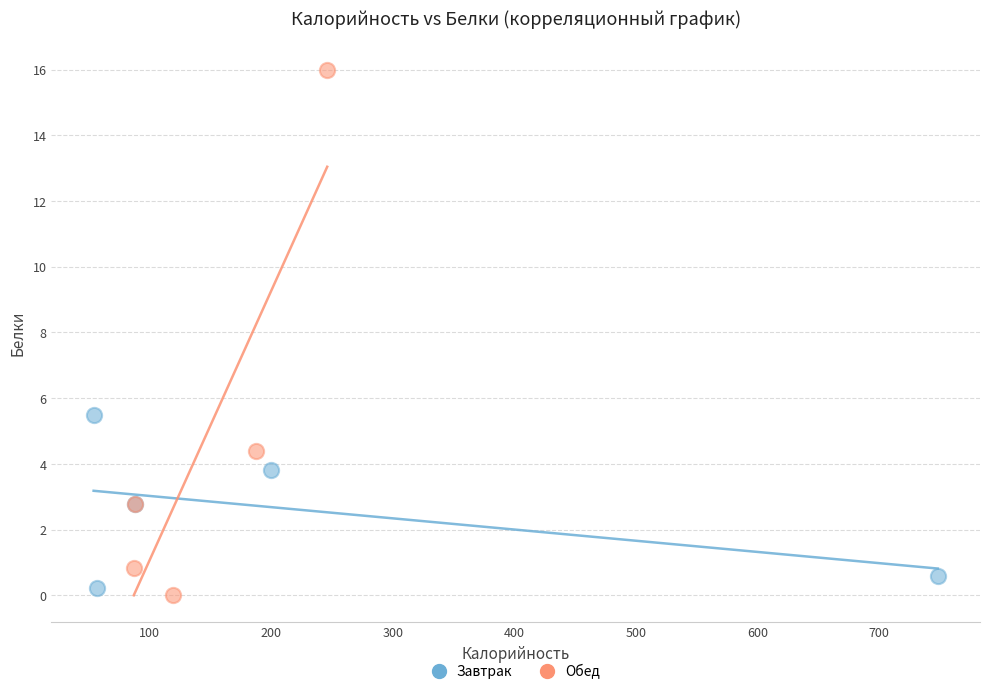

Which series reaches the maximum Y coordinate?

Обед